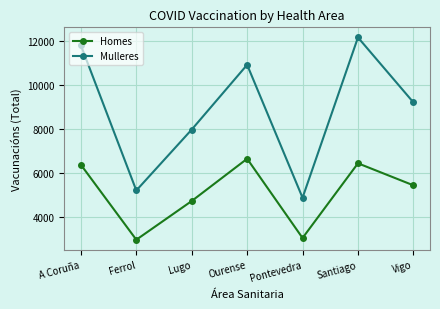

What is the average value of the Mulleres series?

8877